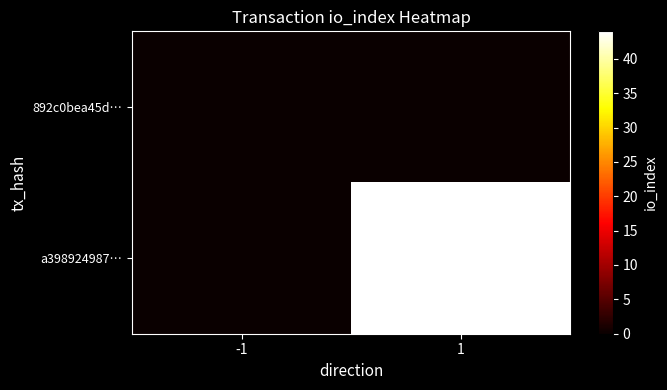

Reading right to left, extract all data points from this chart.

892c0bea45d…: 1=0	-1=0
a398924987…: 1=44	-1=0